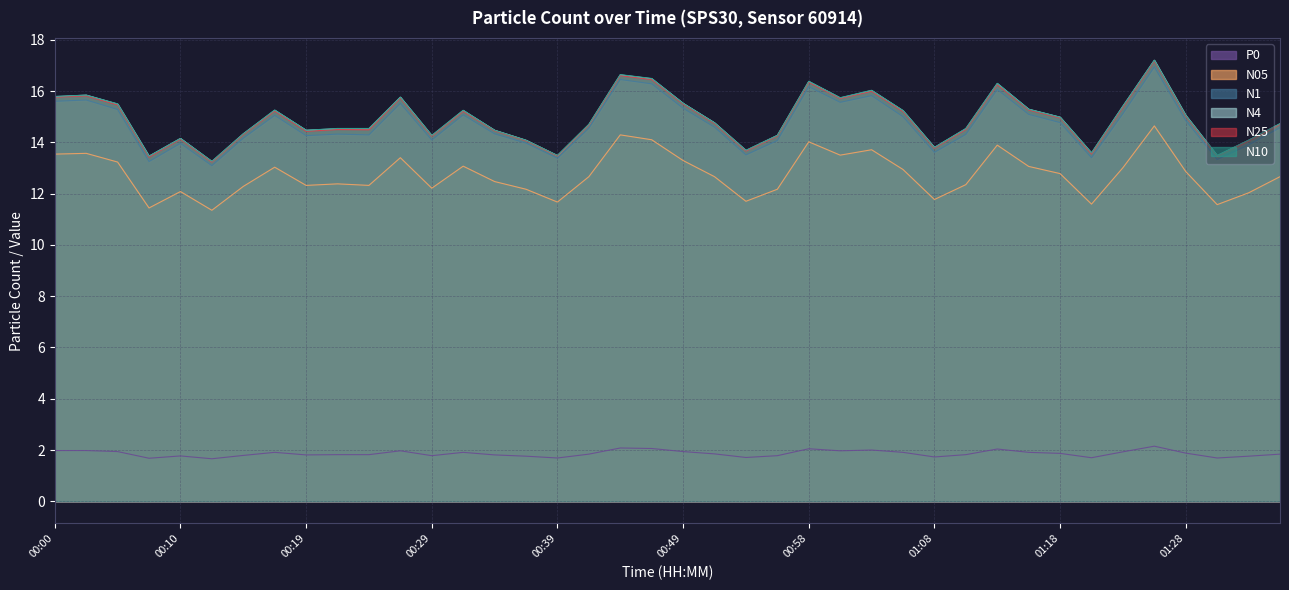

Does the chart have visible grid lines?

Yes